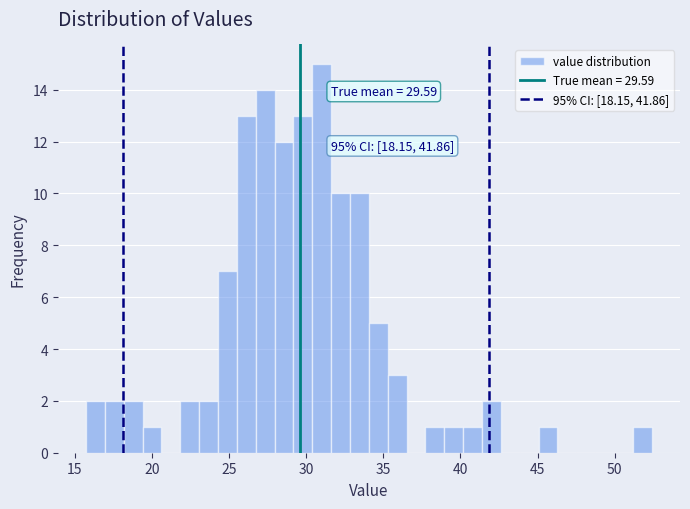

Read against the x-axis, roughly where is the centre of the tallest bar?

31.0